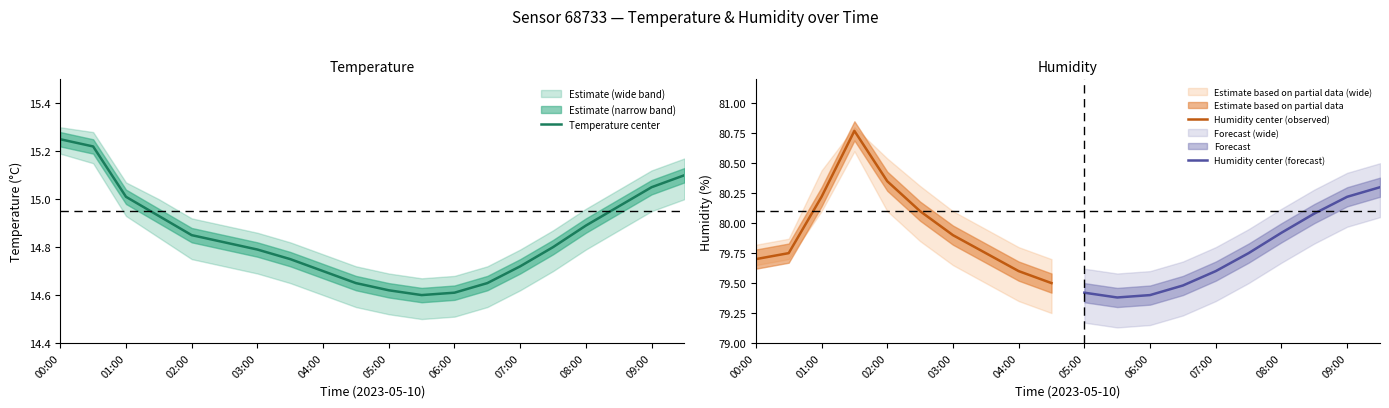

What is the lowest value of the temperature_lower series?

14.5